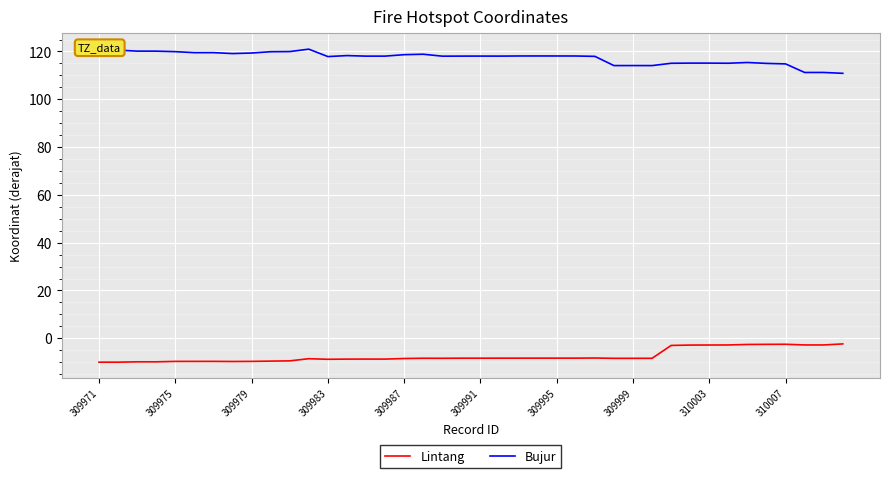

What is the difference between the maximum and minimum values in the Bujur series?

10.1